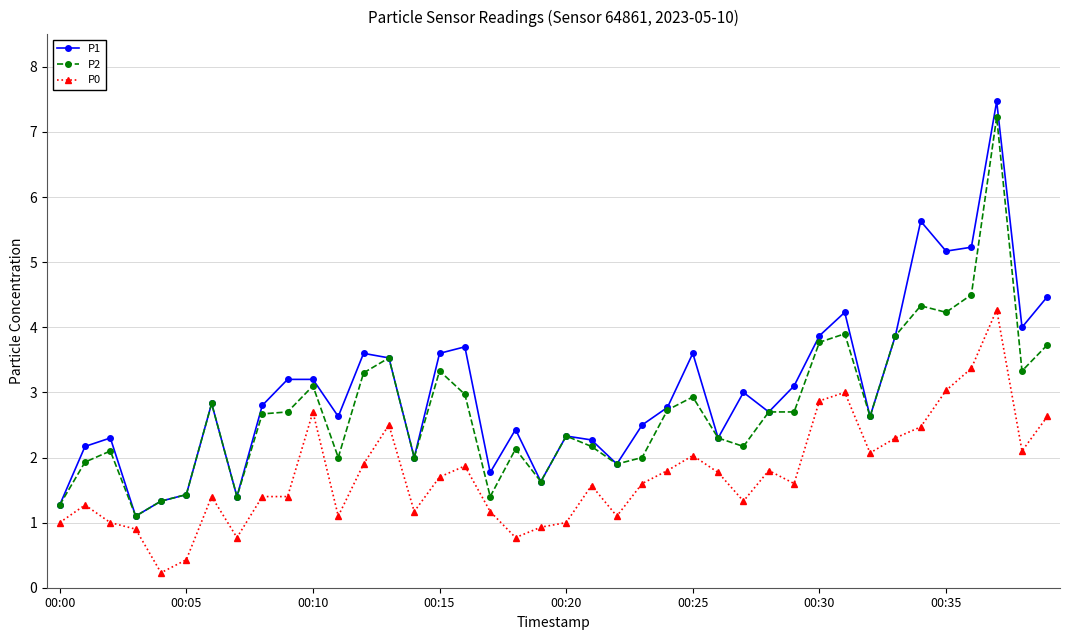

What is the difference between the second highest and second lowest values in the P0 series?

2.9